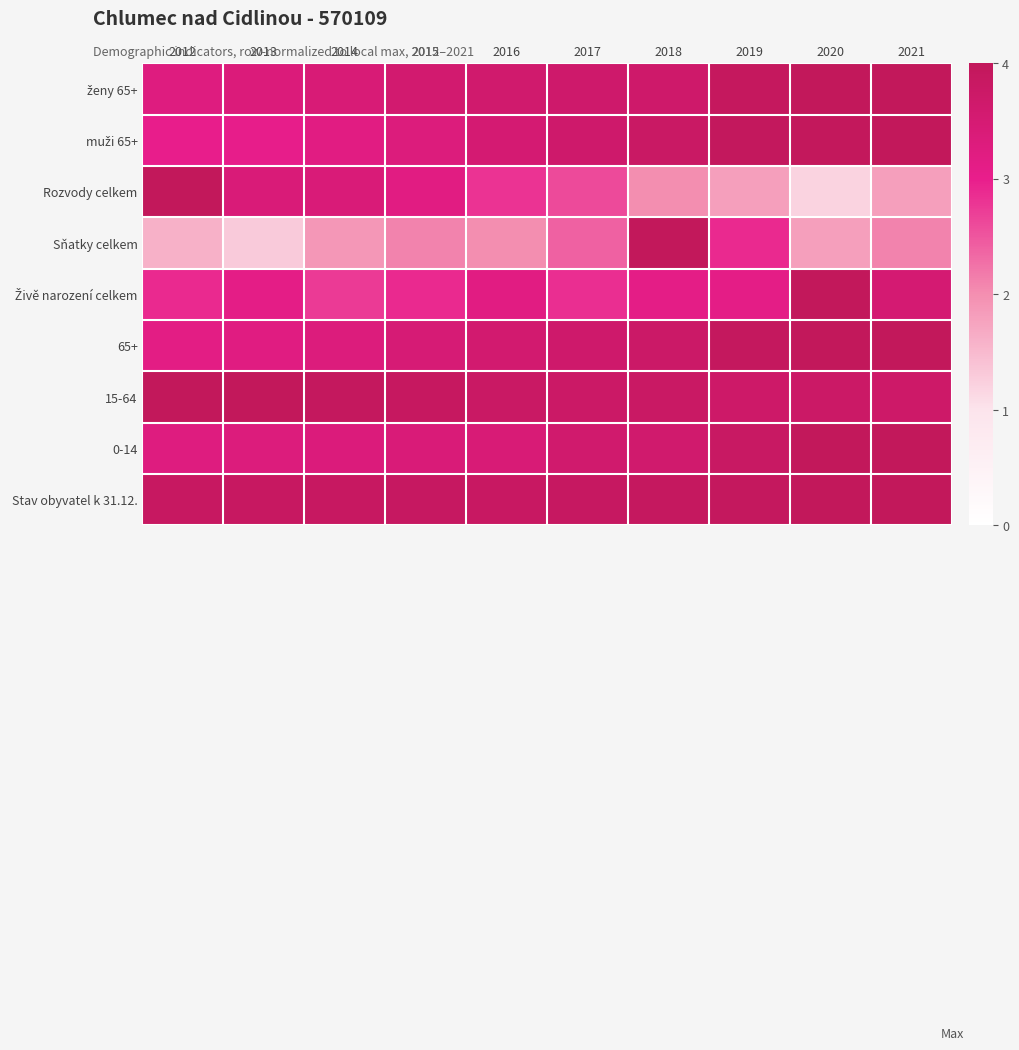

What is the difference between the highest and lowest values at 2021?

2.2